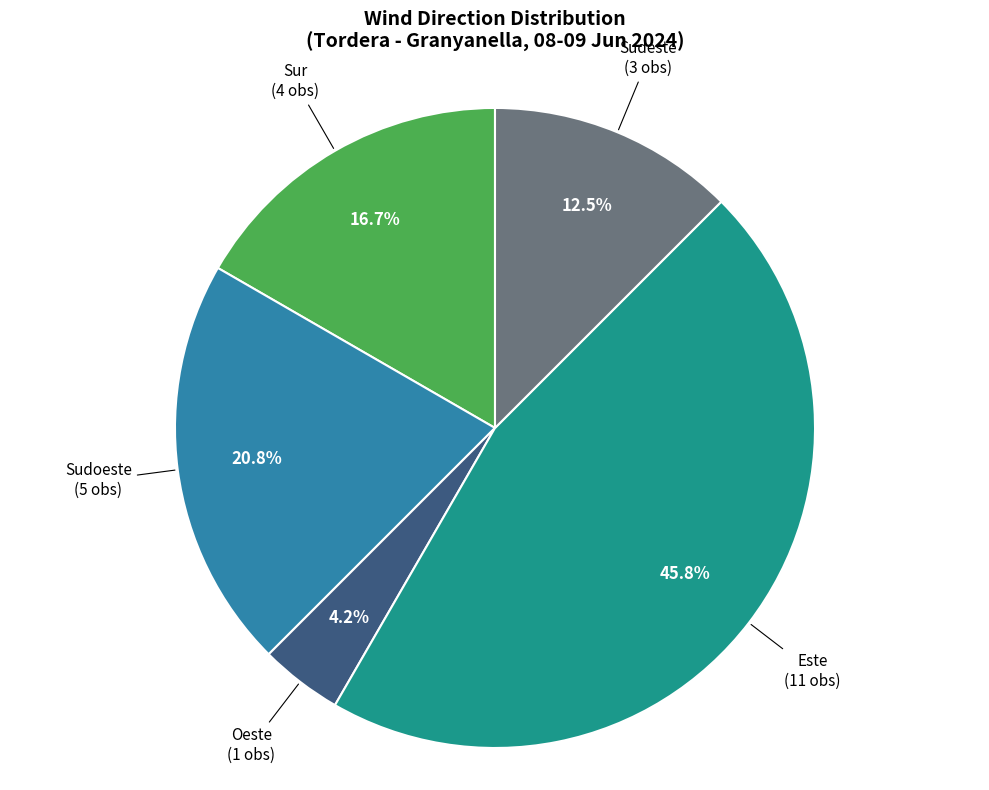

To the nearest percent, what is the difference between the largest and smallest slice percentages?

42%